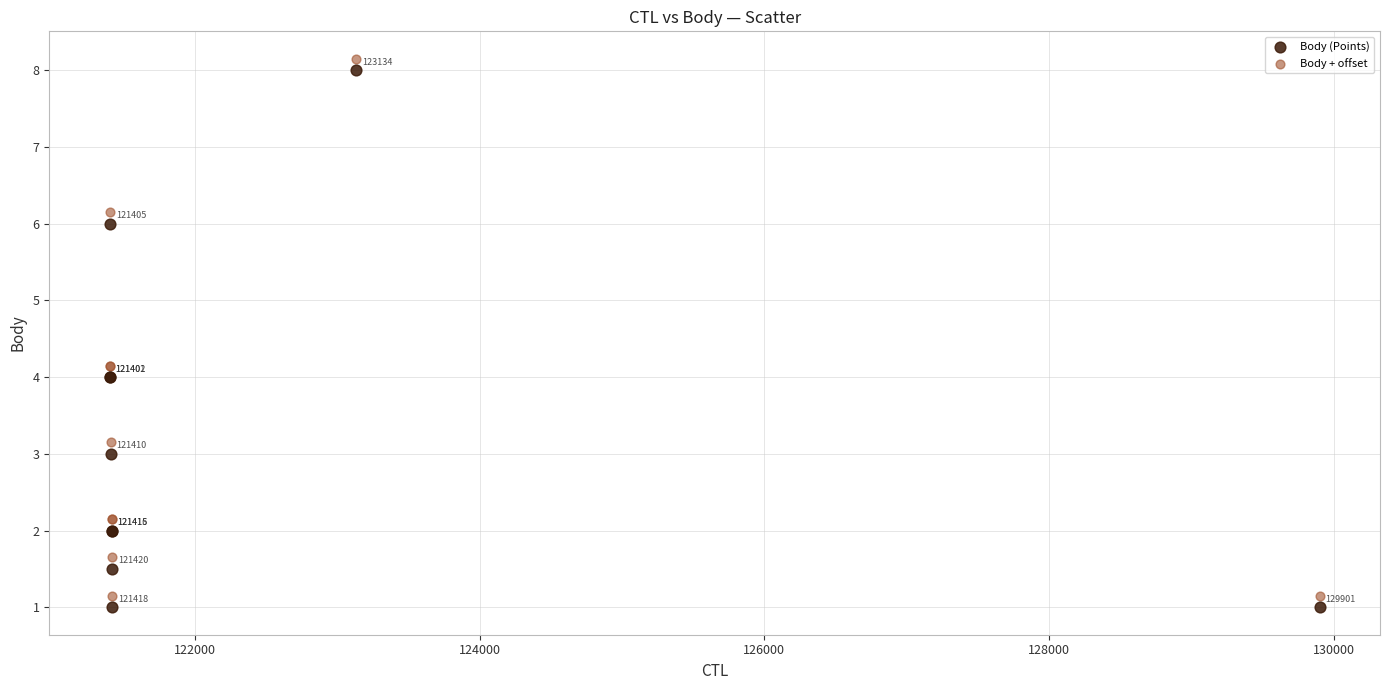

Which series contains the lowest Y value?

Body (Points)